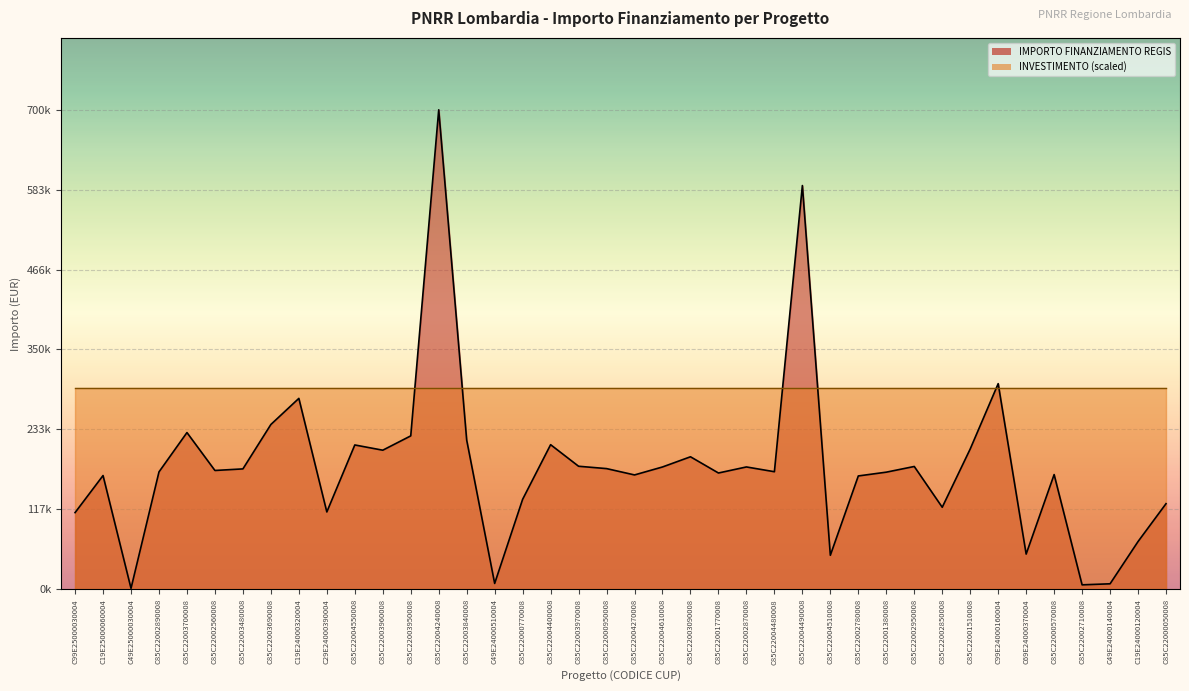

Count the number of categories in the chart.

40